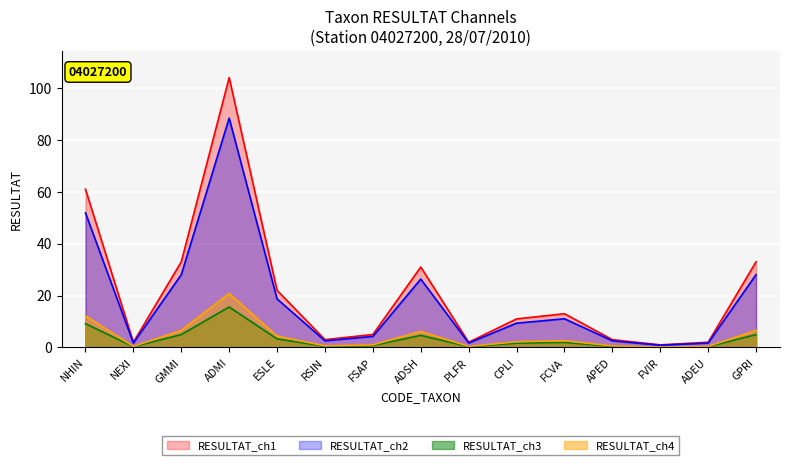

Read the RESULTAT_ch3 value at CPLI.

1.6